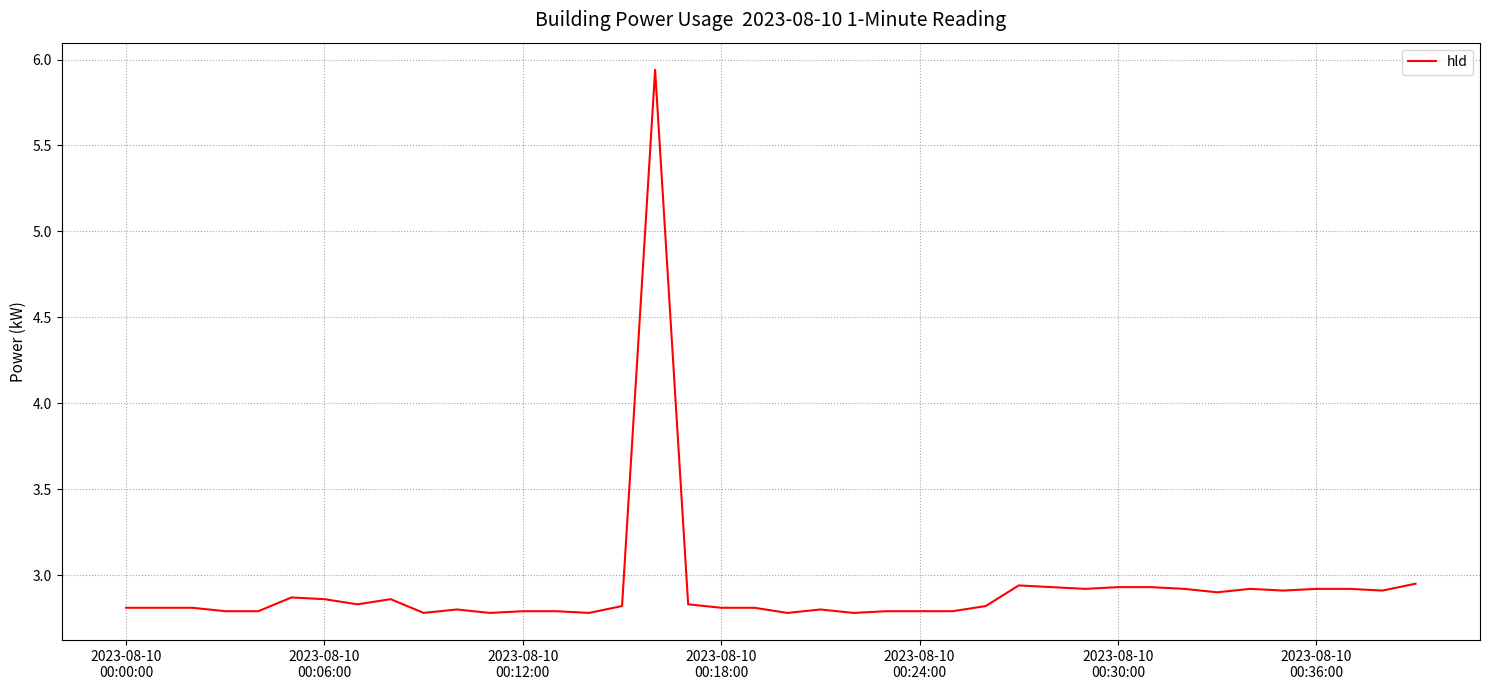

What is the minimum value shown in the chart?

2.8